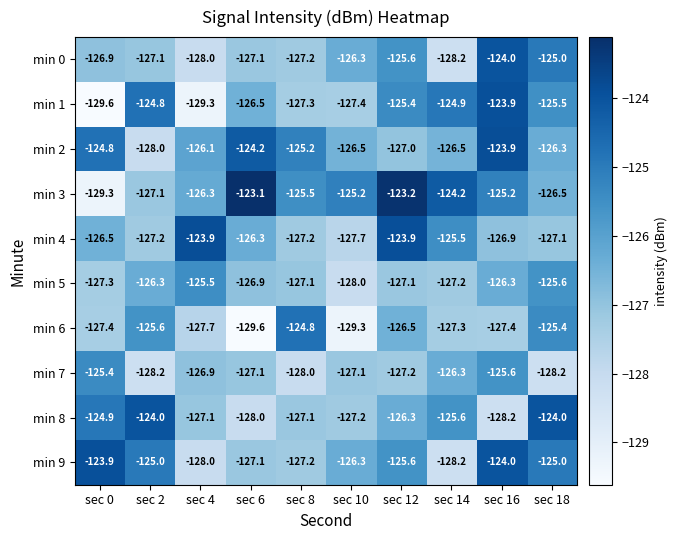

What is the approximate value of min 7 at sec 14?

-126.3